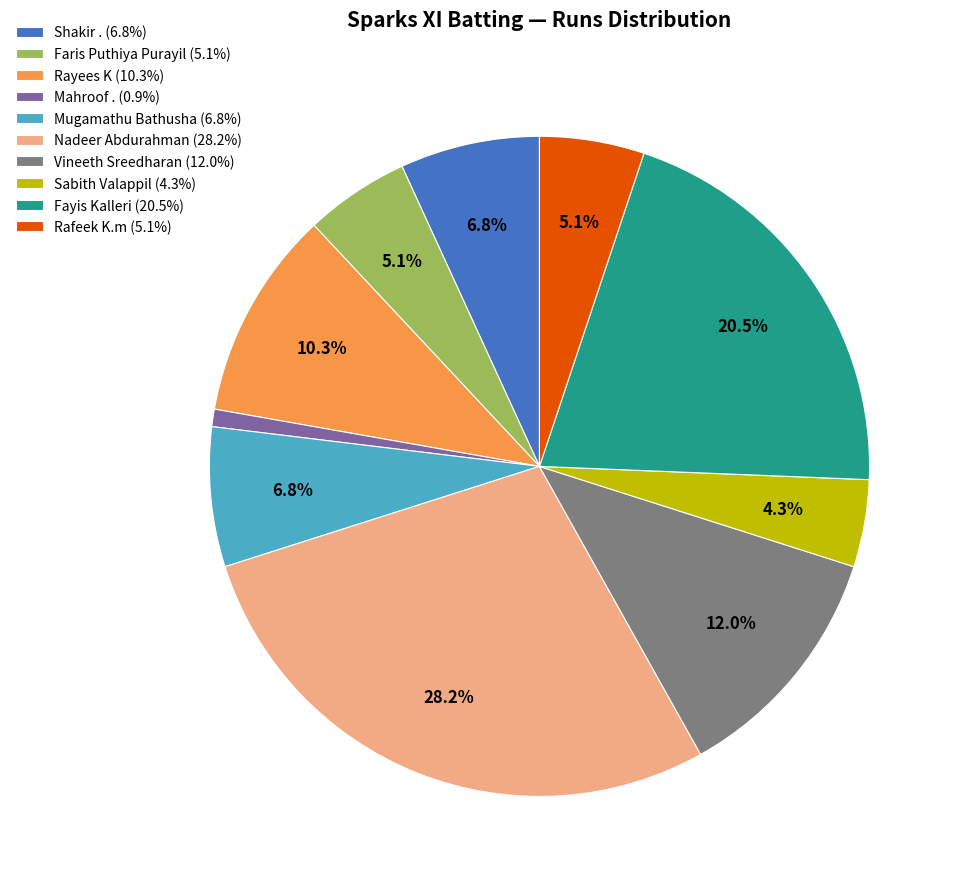

Approximately how many times larger is the value at Sabith Valappil (4.3%) compared to Mugamathu Bathusha (6.8%)?

0.6